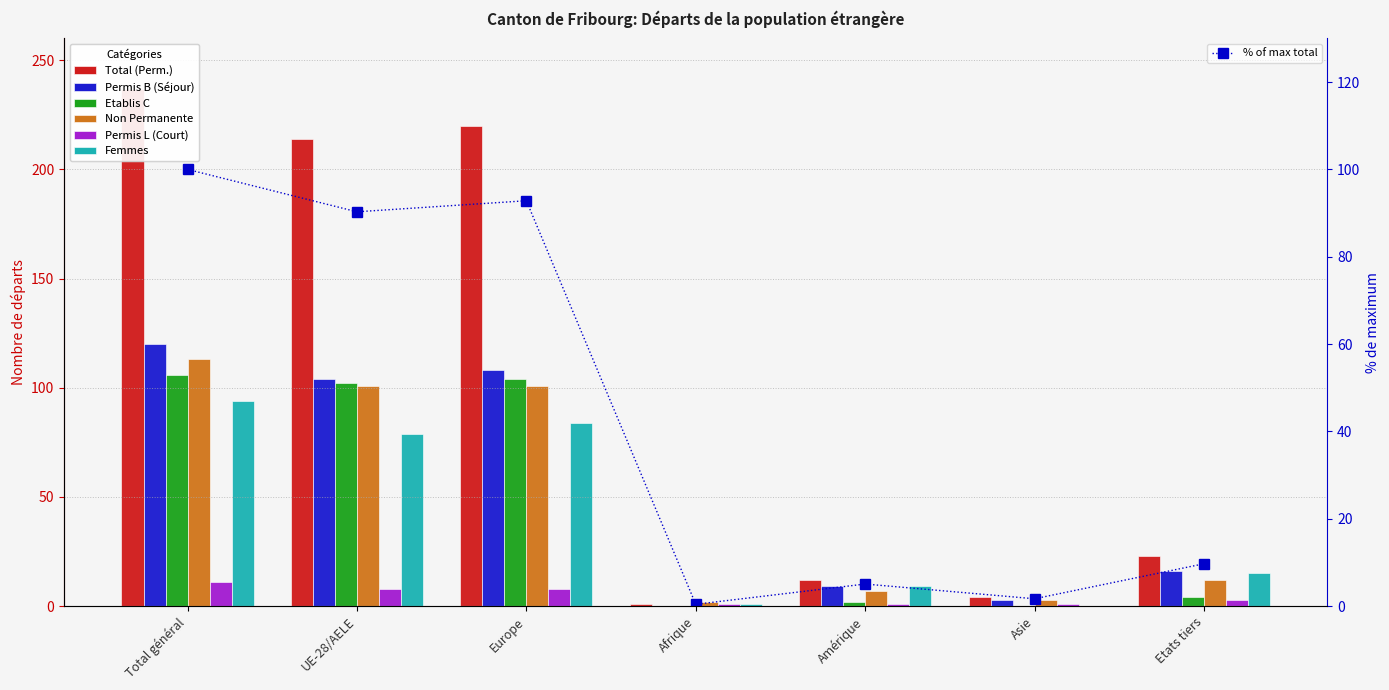

What is the sum of the Total (Perm.) values at Total général and Europe?

457